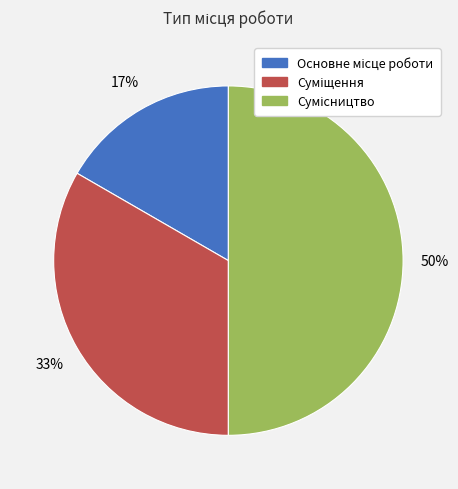

To the nearest percent, what is the difference between the largest and smallest slice percentages?

33%